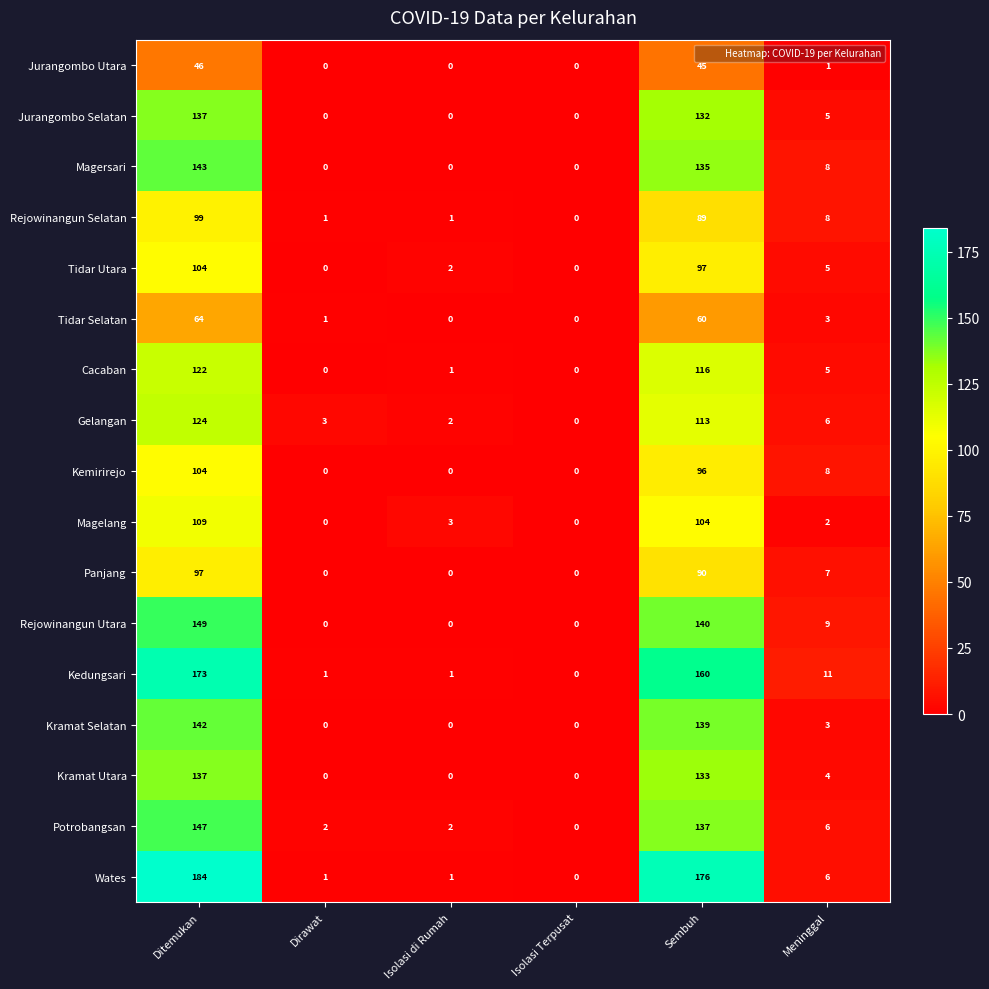

How many distinct data groups are displayed?

17